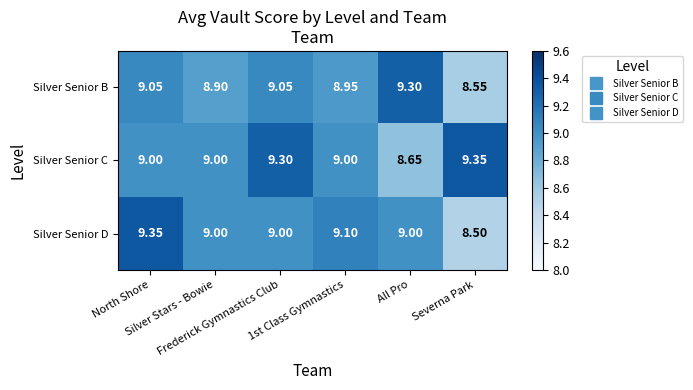

List the series in order of their overall mean, lowest first.

Silver Senior B, Silver Senior D, Silver Senior C